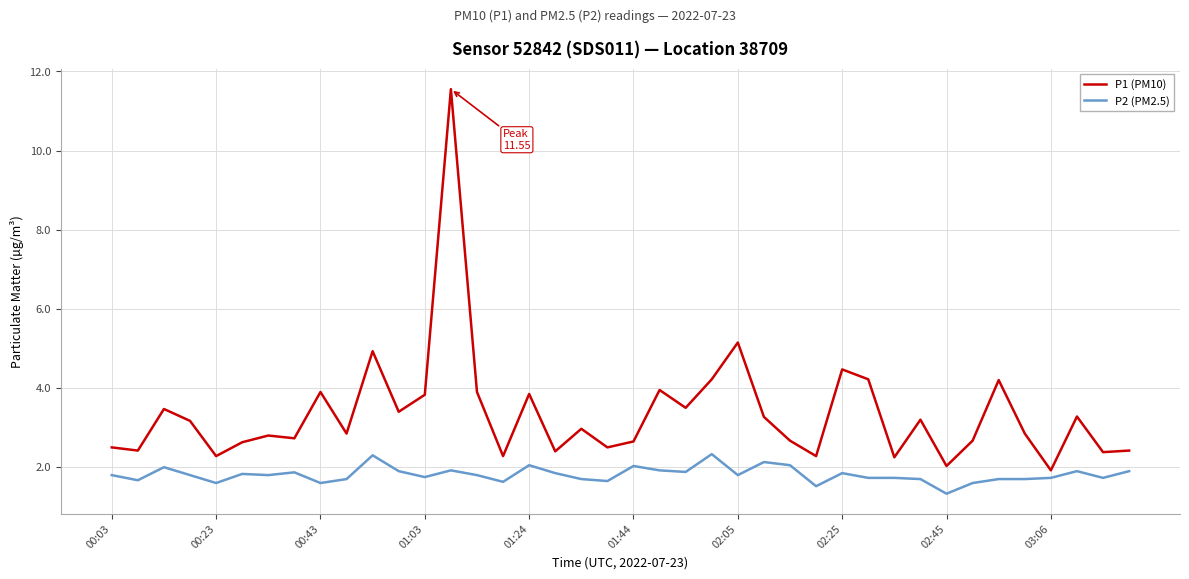

At how many categories does at least one series exceed 5?

2